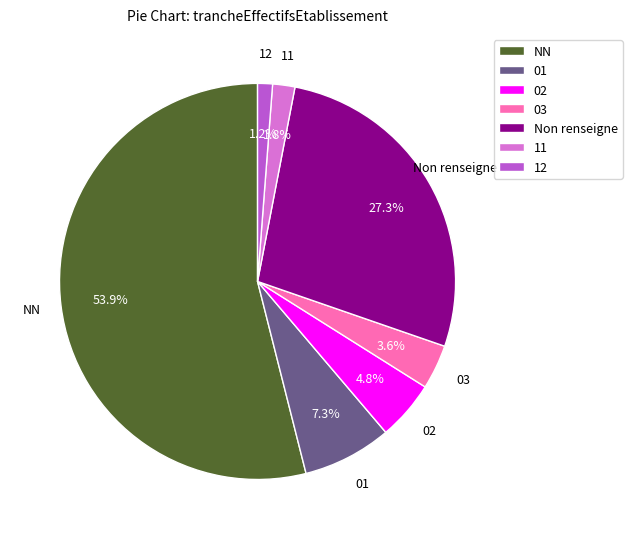

Between NN and 11, which is larger?

NN